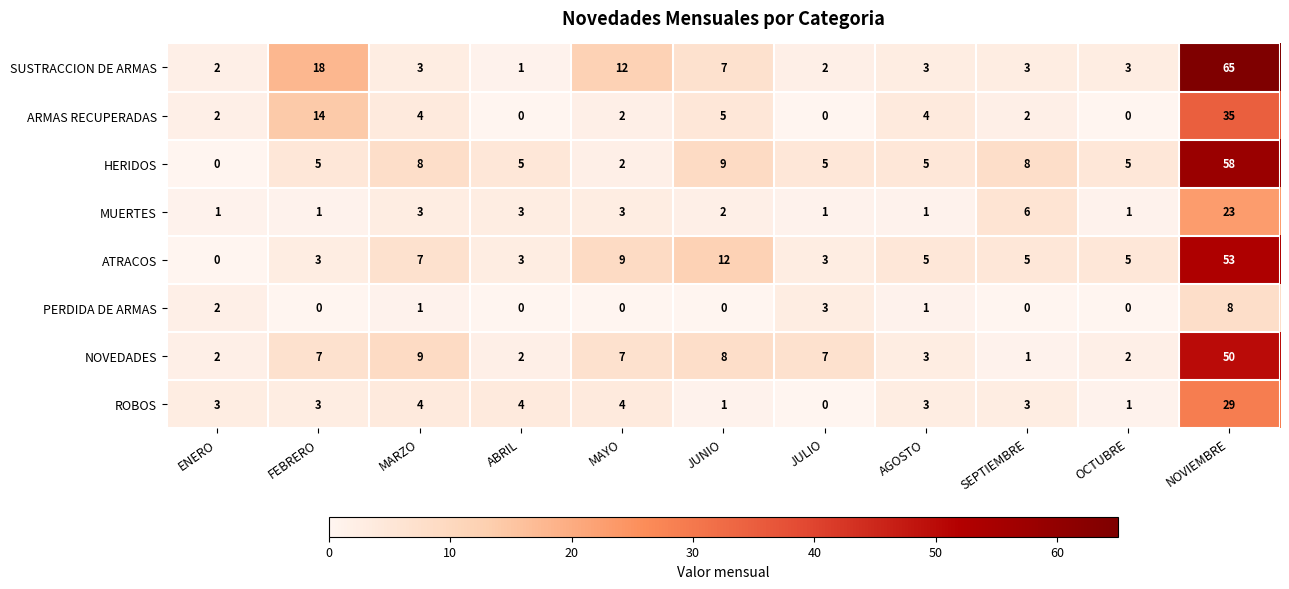

List the series in order of their peak value, highest first.

SUSTRACCION DE ARMAS, HERIDOS, ATRACOS, NOVEDADES, ARMAS RECUPERADAS, ROBOS, MUERTES, PERDIDA DE ARMAS